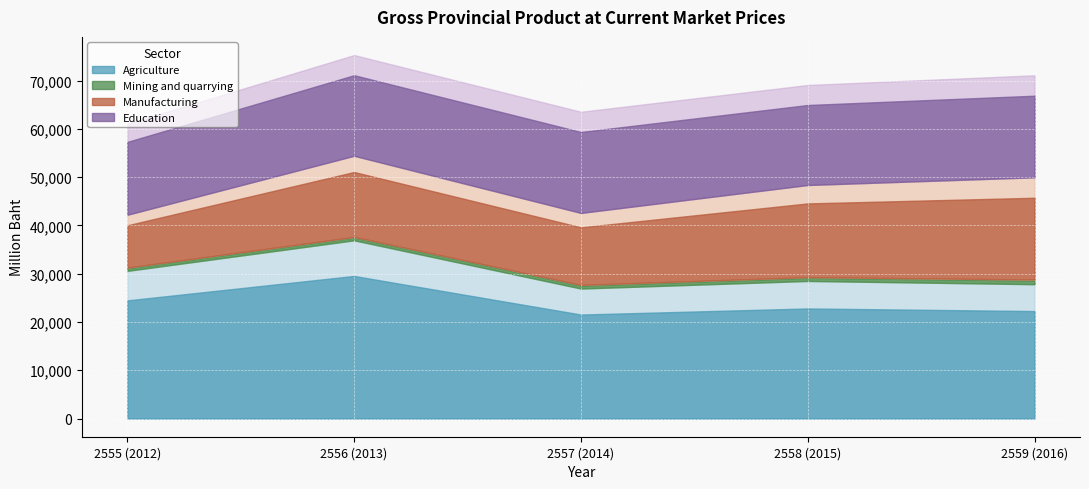

What is the difference between the maximum and minimum values in the Agriculture series?

7995